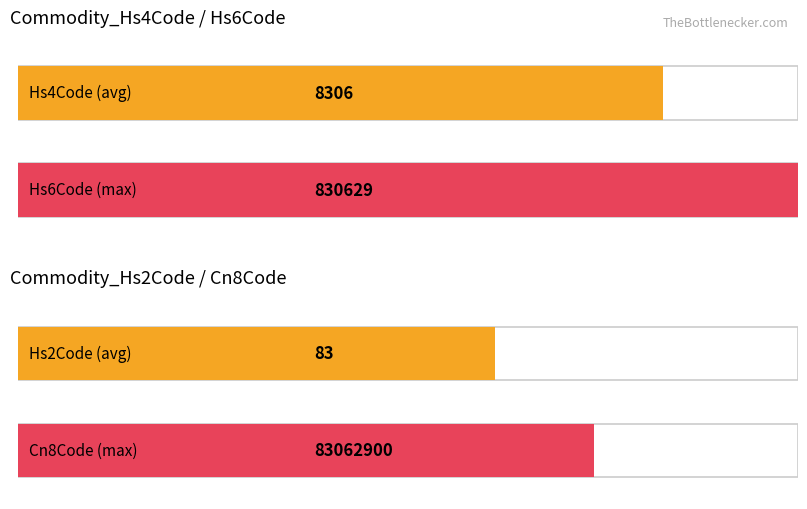

Does the chart contain stacked bars?

No